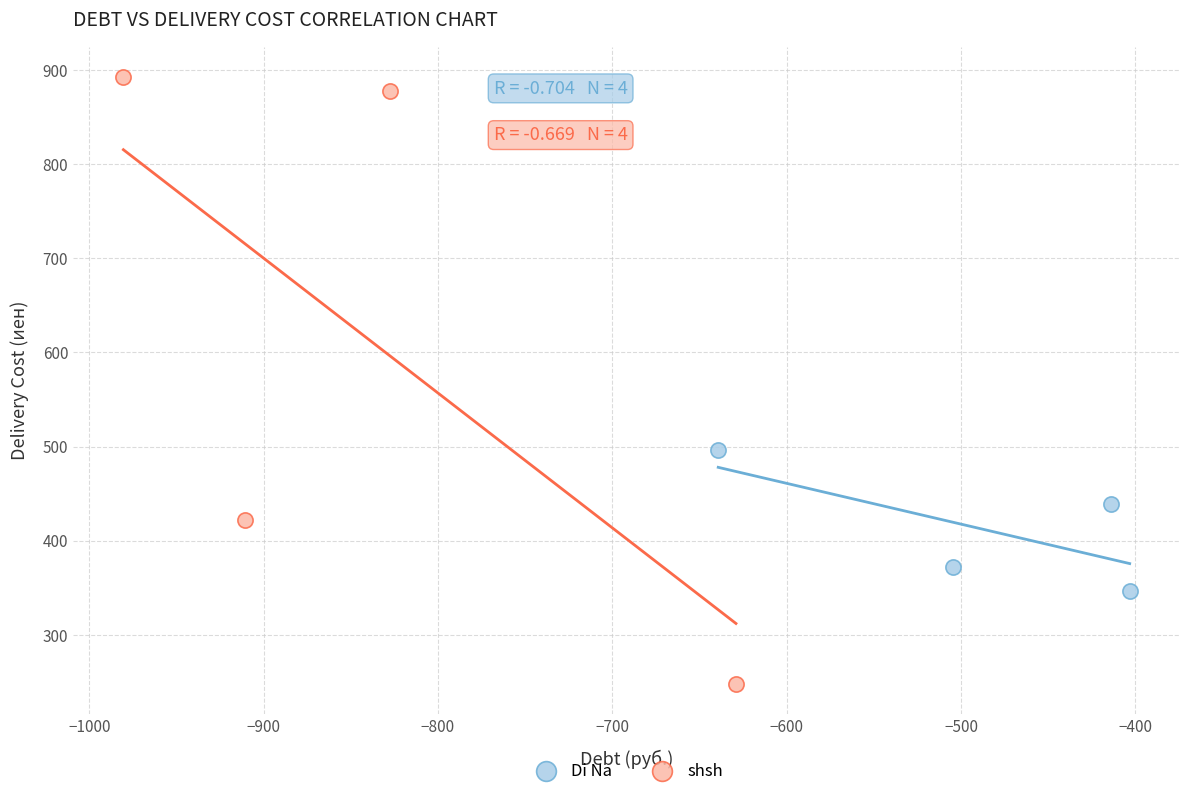

Which series reaches the maximum Y coordinate?

shsh